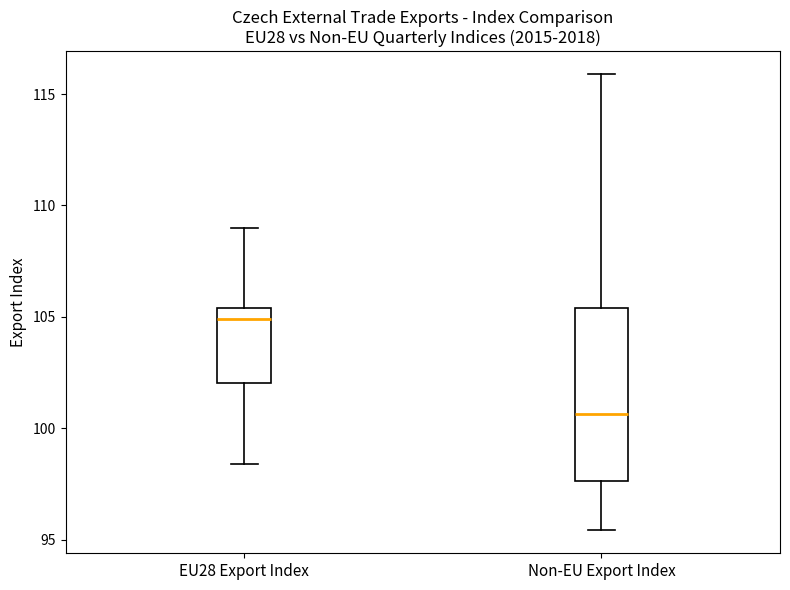

Reading left to right, transcribe this box plot: for each box, give where its median line is, the range the box spans, and where its two whiskers end, as read against the y-axis. The values are not printed on the chart, so give them approximately, as read against the axis.

EU28 Export Index: median 105.0, box 102.0 to 105.5, whiskers 98.5 to 109.0
Non-EU Export Index: median 100.5, box 97.5 to 105.5, whiskers 95.5 to 116.0